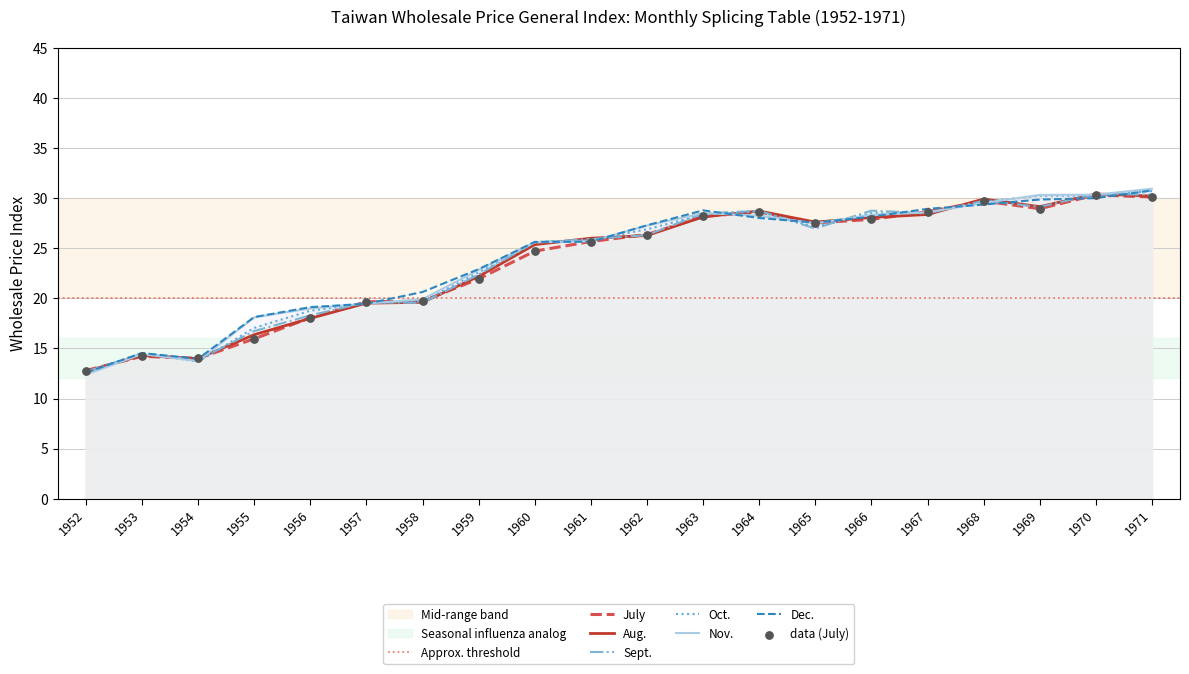

Which series has the widest spread of Y values?

Nov.